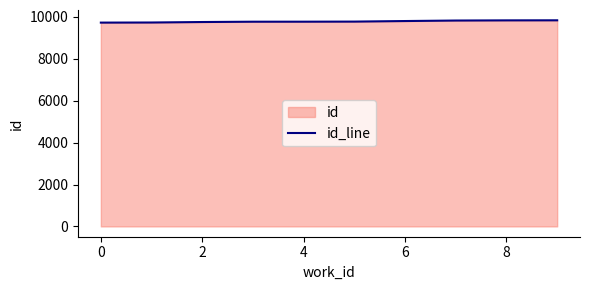

What is the maximum value shown in the chart?

9836